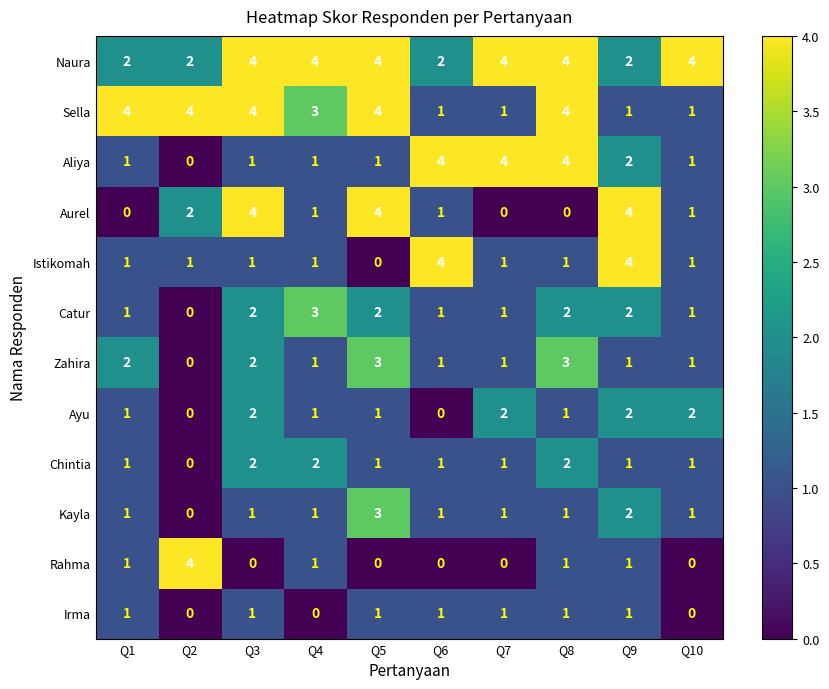

What is the greatest value displayed?

4